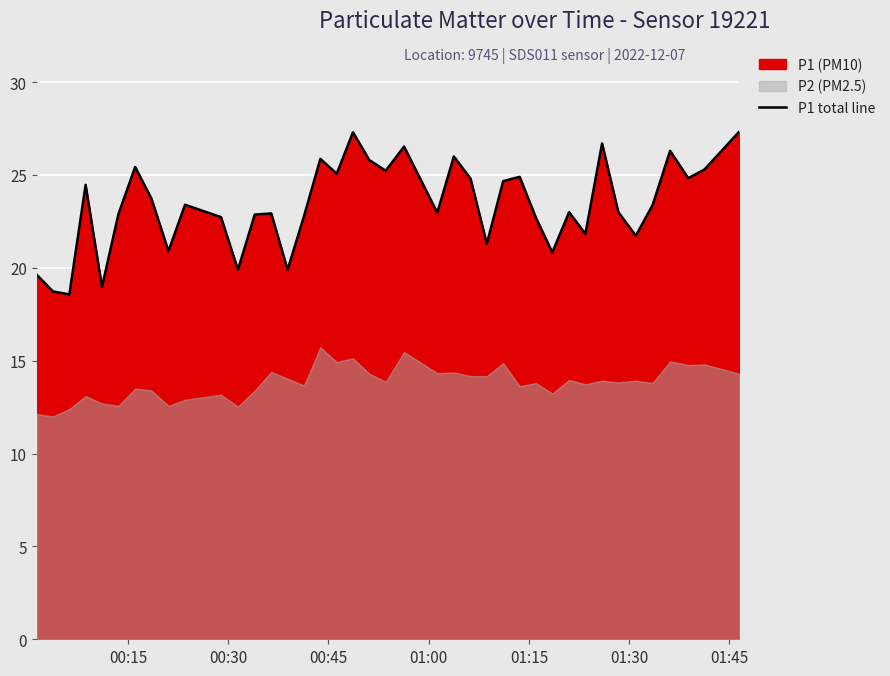

What is the maximum value for P1 total line?

27.3